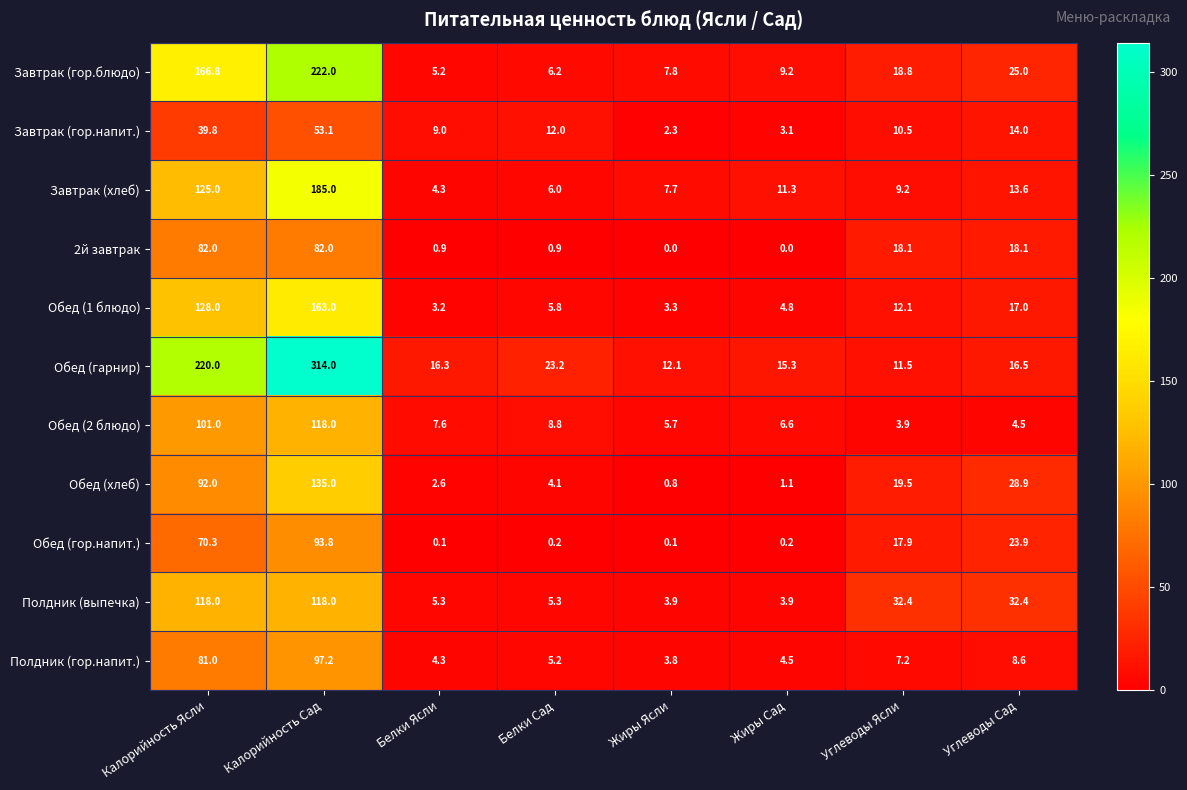

Rank the series at Углеводы Ясли from lowest to highest value.

Обед (2 блюдо), Полдник (гор.напит.), Завтрак (хлеб), Завтрак (гор.напит.), Обед (гарнир), Обед (1 блюдо), Обед (гор.напит.), 2й завтрак, Завтрак (гор.блюдо), Обед (хлеб), Полдник (выпечка)